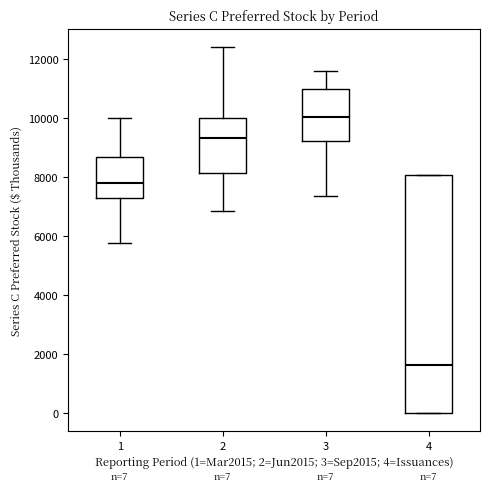

Comparing the boxes themselves (not the whiskers), which one is the tallest?

4